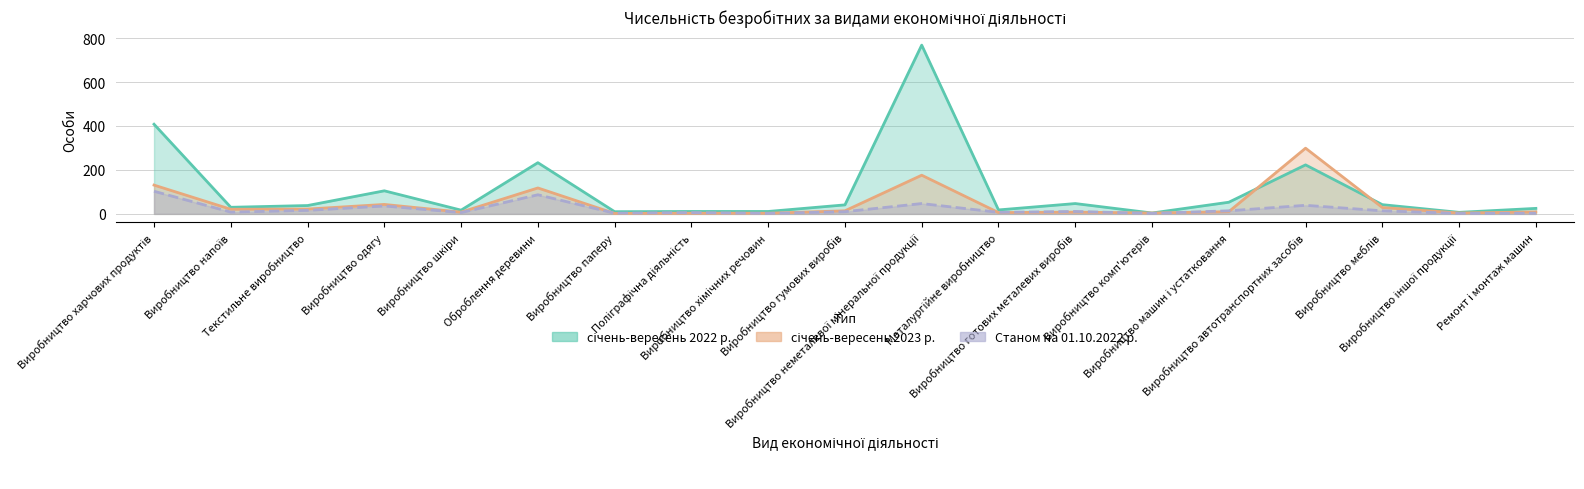

How many data points in січень-вересень 2022 р. are above 38?

9